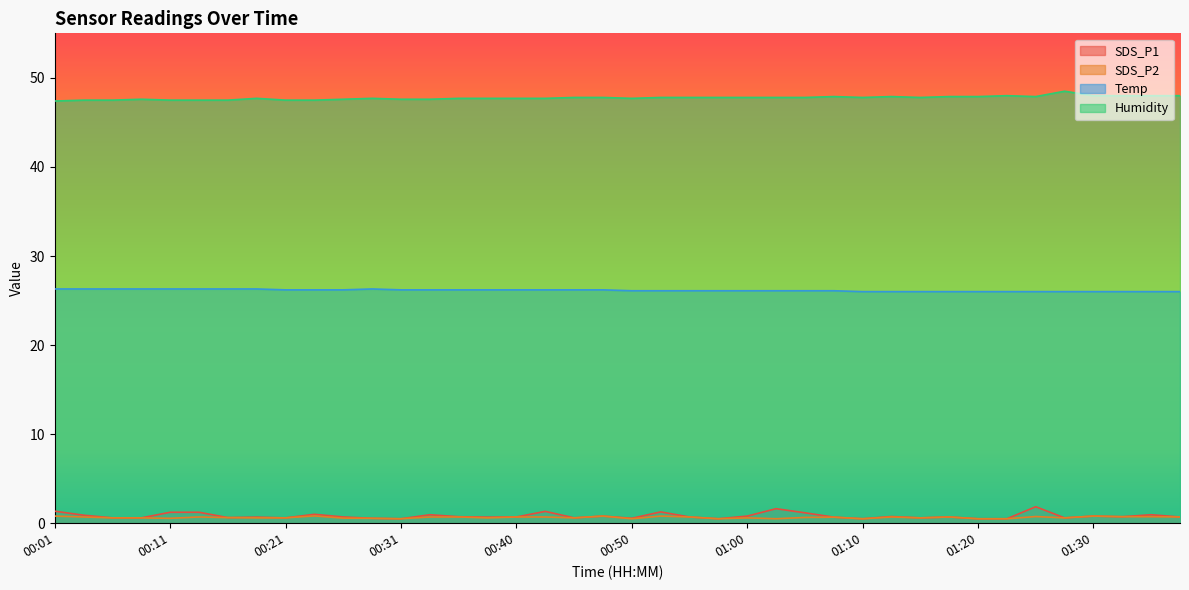

Rank the series by their maximum value, from highest to lowest.

Humidity, Temp, SDS_P1, SDS_P2